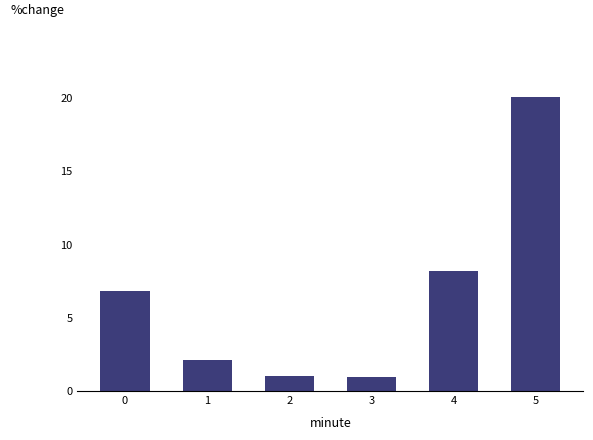

What is the difference between the maximum and minimum values?

19.0